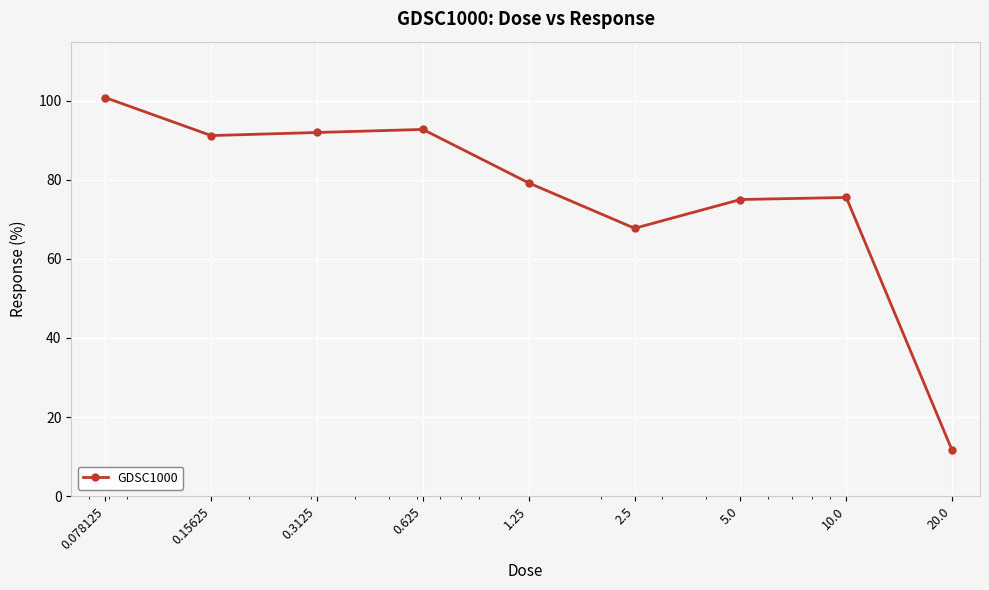

What is the greatest value displayed?

100.8